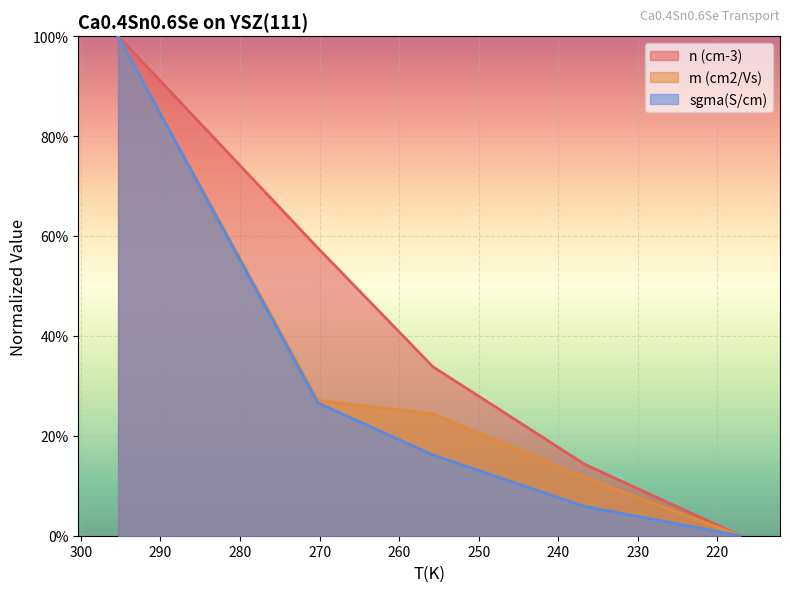

True or false: m (cm2/Vs) has more than 2 interior local peaks.

False